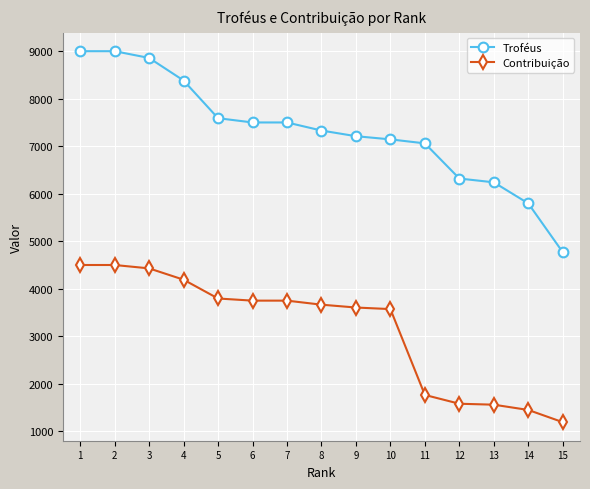

The value of Contribuição at 8 is 5100. True or false?

False